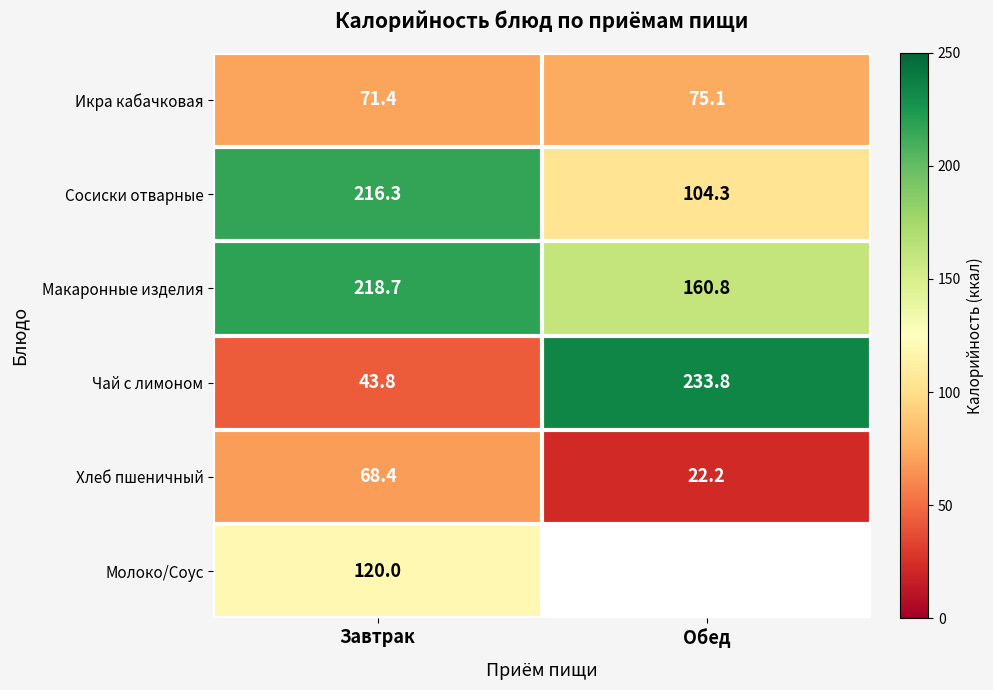

Is the value of Сосиски отварные at Обед greater than the value of Чай с лимоном at Обед?

No